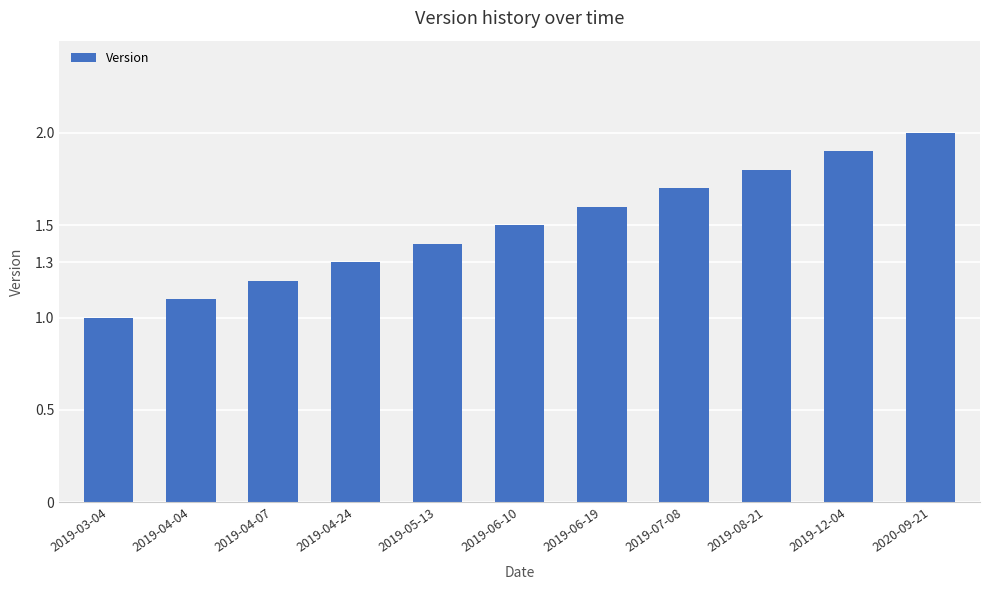

What is the sum of the values at 2019-06-19 and 2020-09-21?

3.6